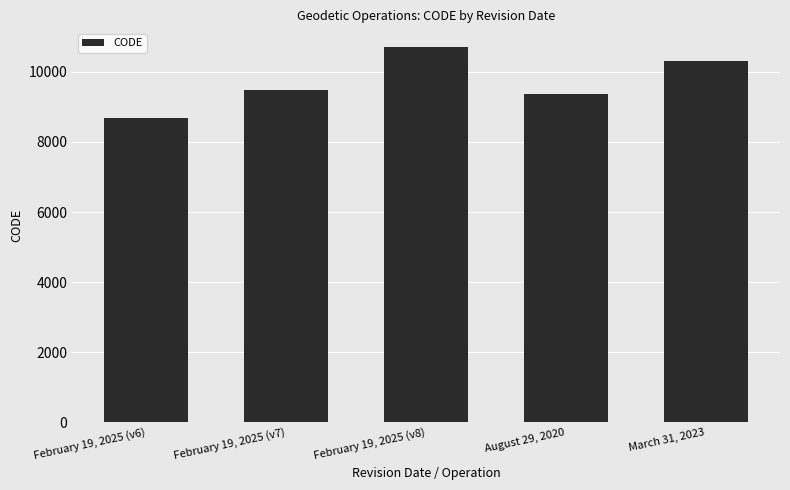

The value at February 19, 2025 (v7) is 9483. True or false?

True